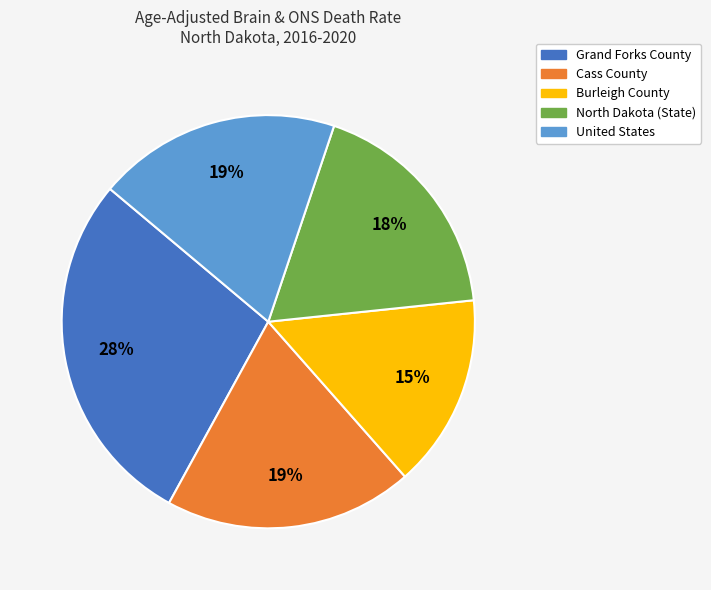

Which category has the biggest portion of the pie?

Grand Forks County